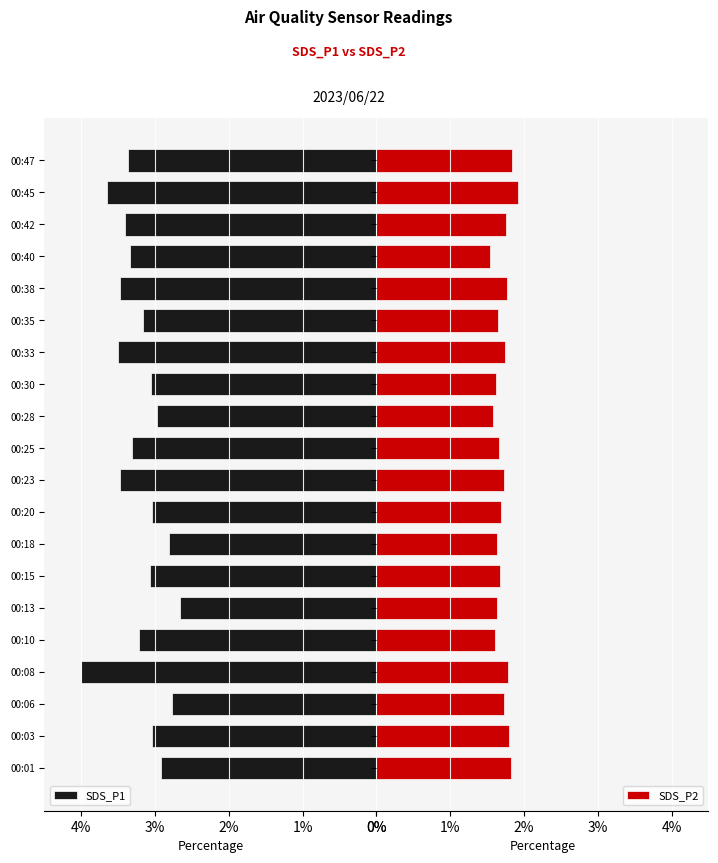

What is the highest value of the SDS_P1 series?

4.0